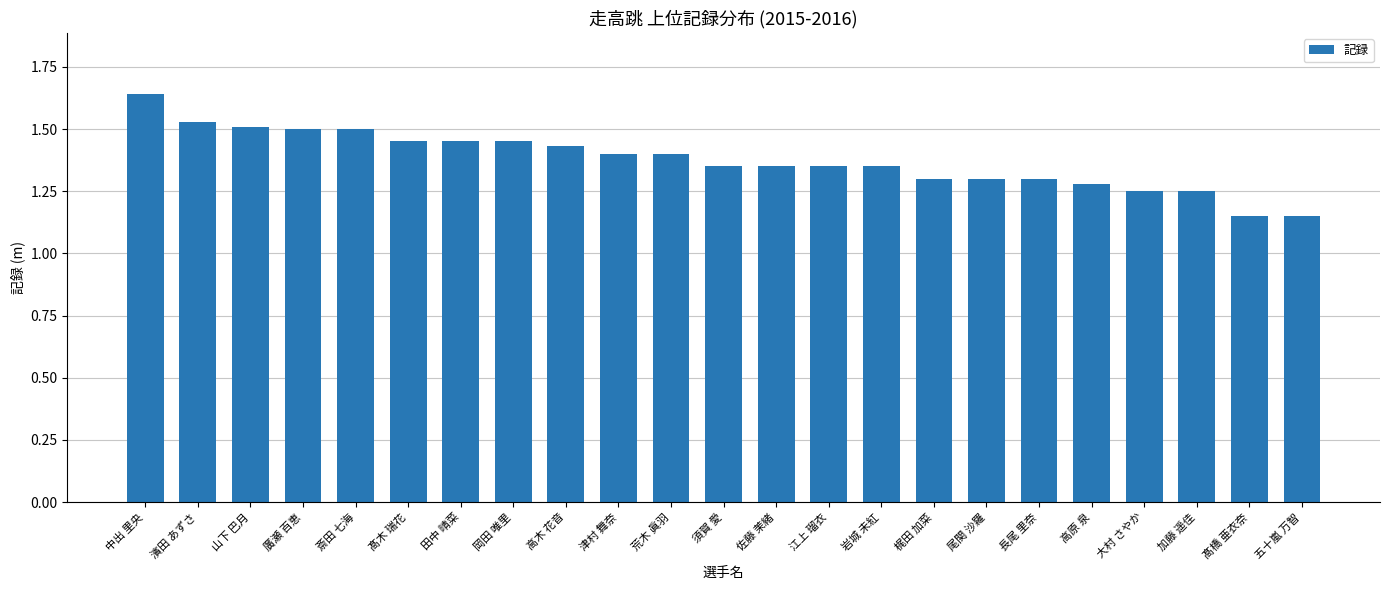

At which category does the chart reach its peak across all series?

中出 里央